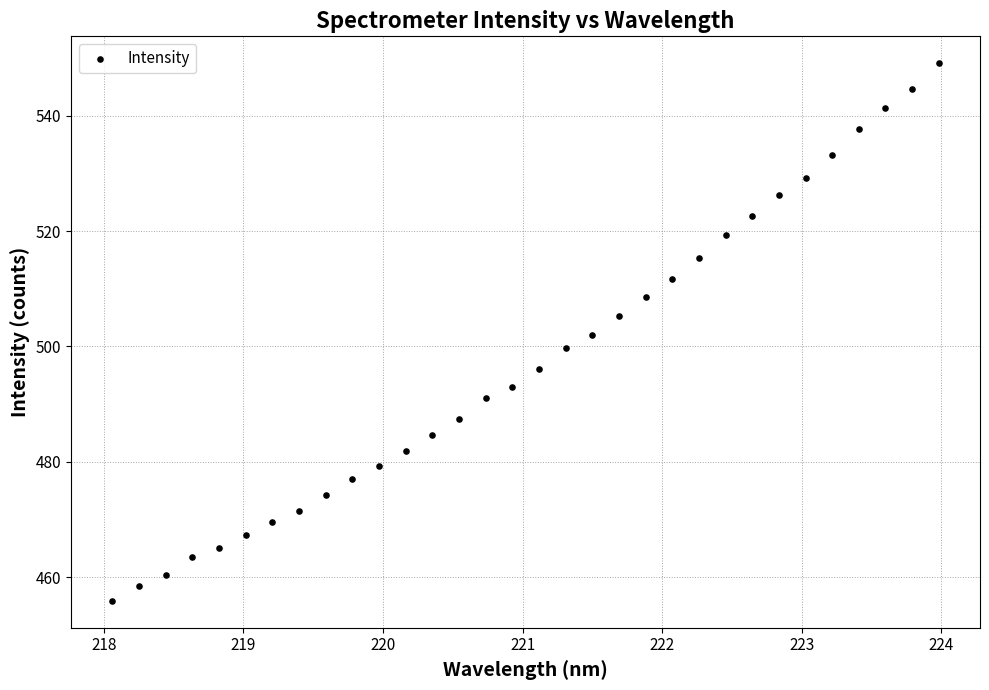

What is the range of X values (max minus min)?

5.9